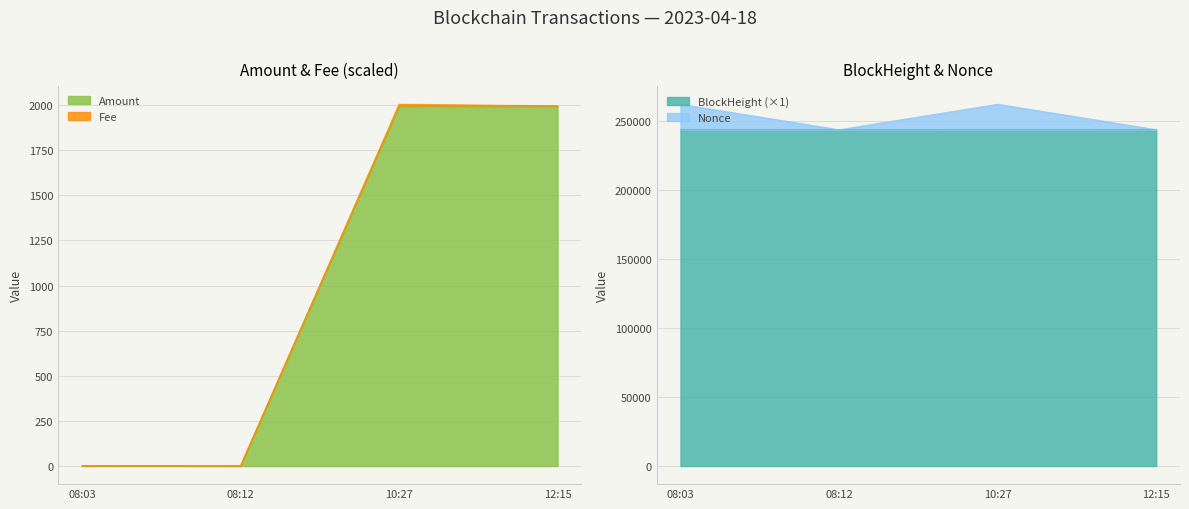

Which has a higher value, 08:03 or 08:12?

08:03